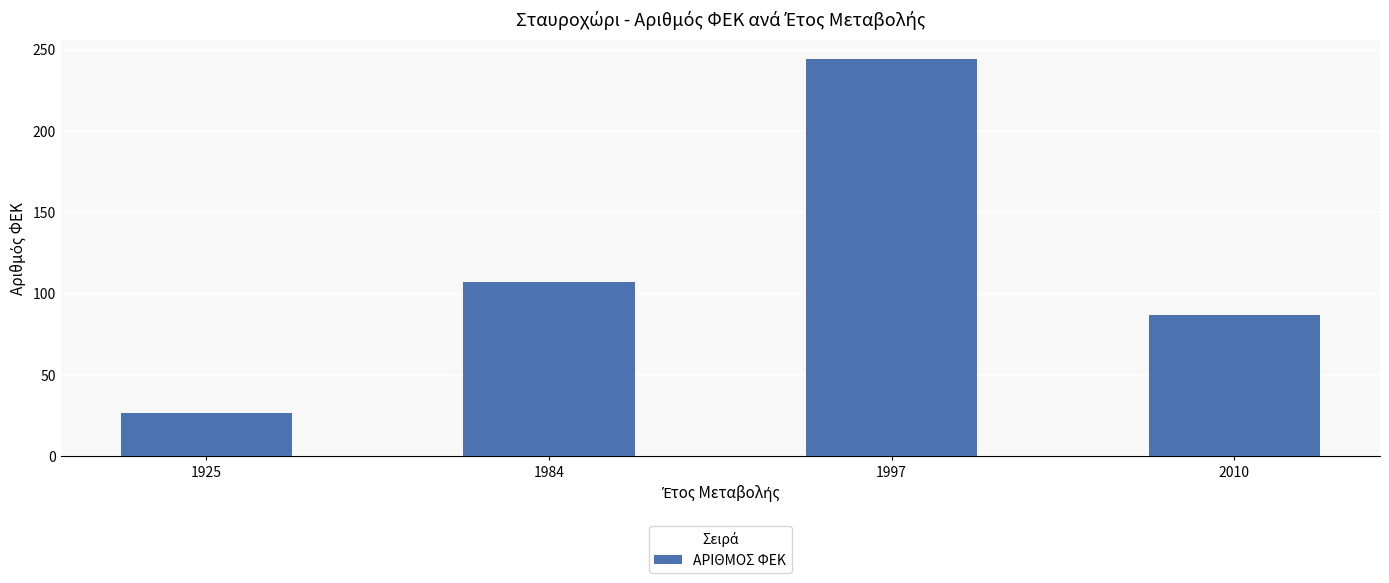

What is the approximate value at 1984?

107